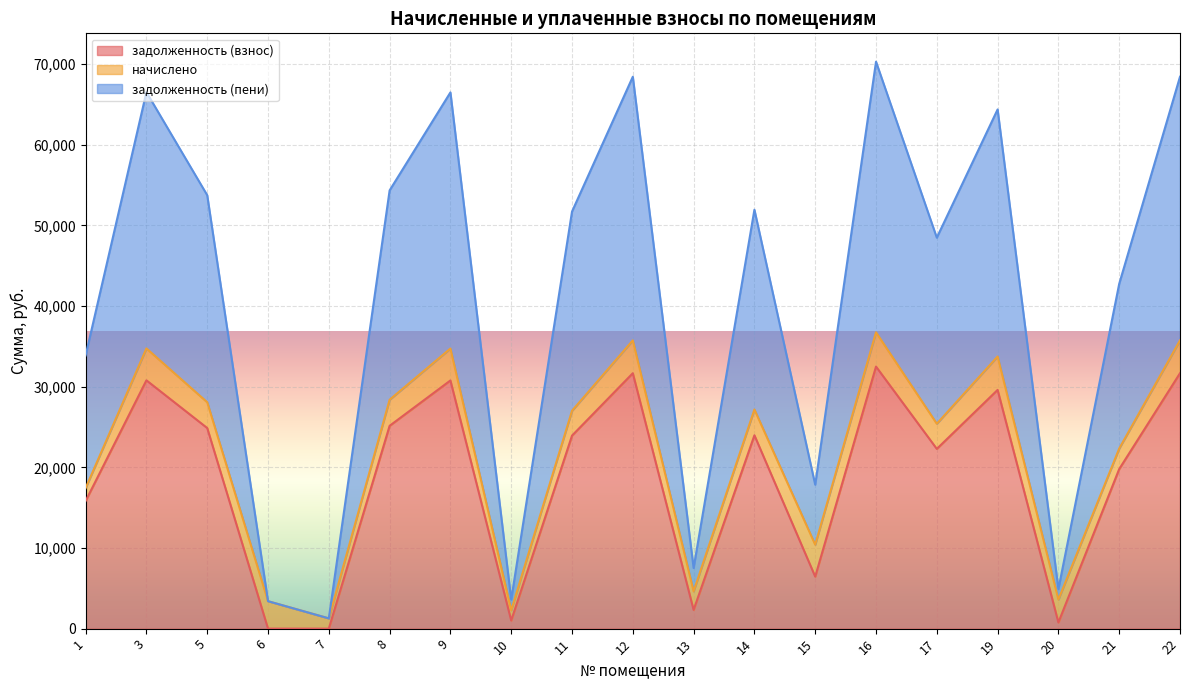

True or false: задолженность (взнос) and задолженность (пени) intersect in this chart.

False